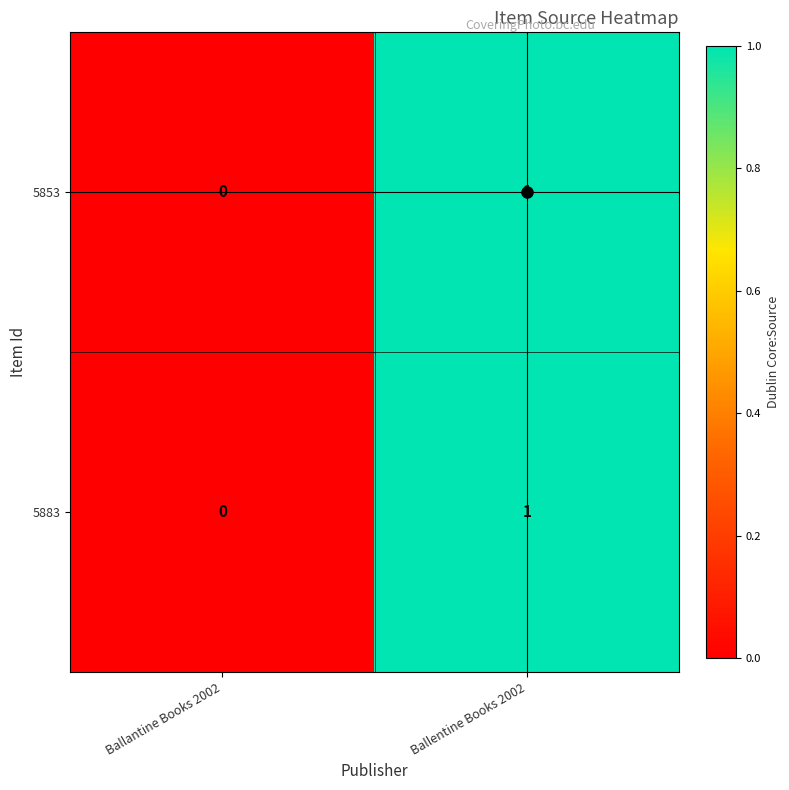

The 5853 series shows 1 at Ballantine Books 2002. True or false?

False